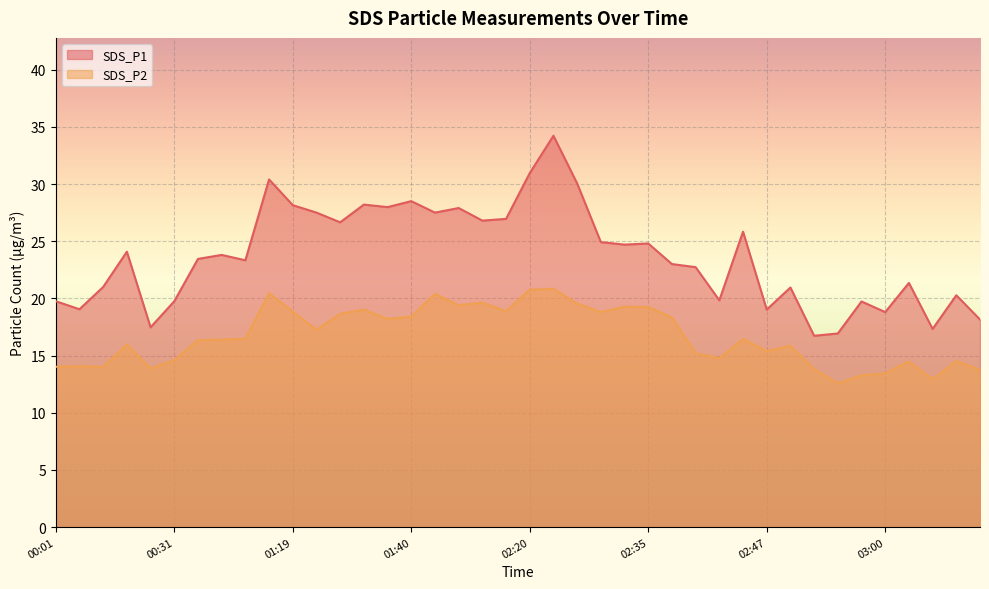

At which category does SDS_P2 reach its first local valley?

00:14